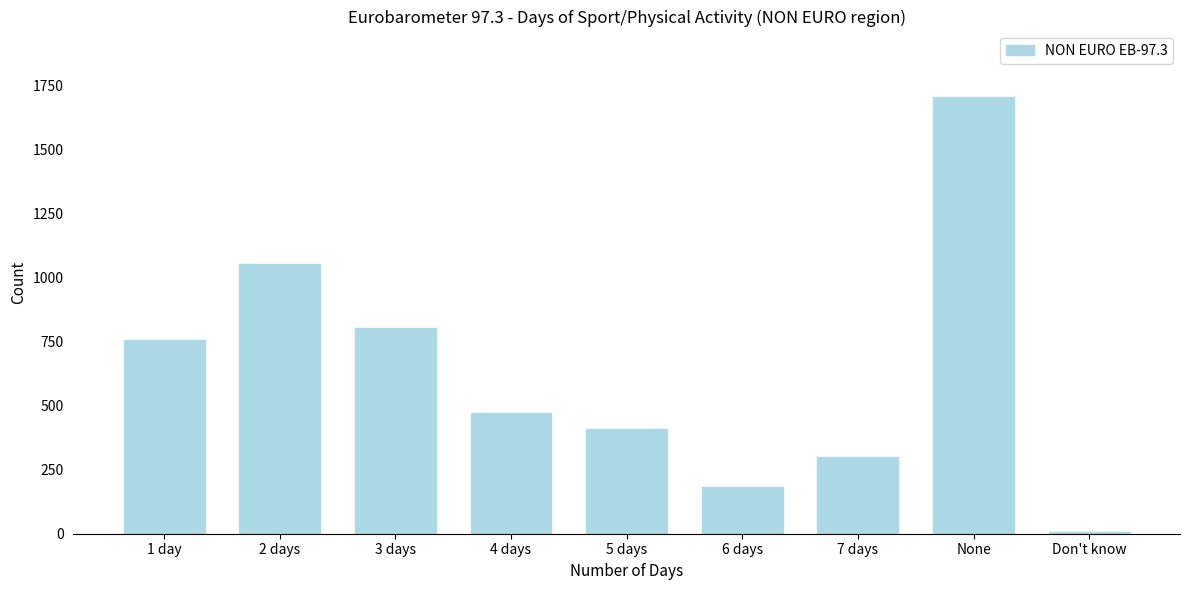

Reading left to right, extract all data points from this chart.

1 day=757	2 days=1052	3 days=804	4 days=473	5 days=408	6 days=183	7 days=298	None=1704	Don't know=6